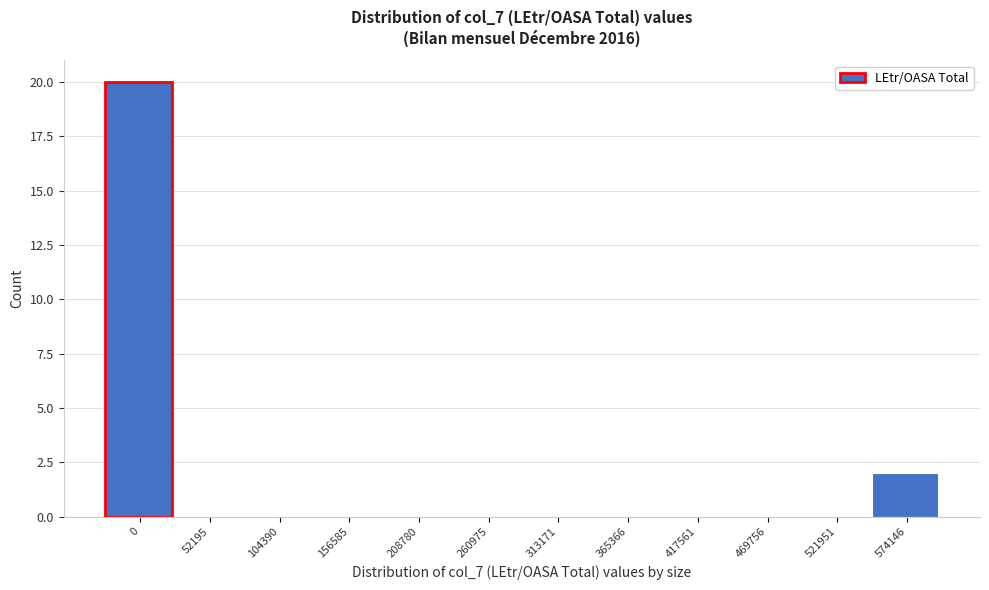

Reading right to left, what are all the values shown in this chart?

574146=2	521951=0	469756=0	417561=0	365366=0	313171=0	260975=0	208780=0	156585=0	104390=0	52195=0	0=20